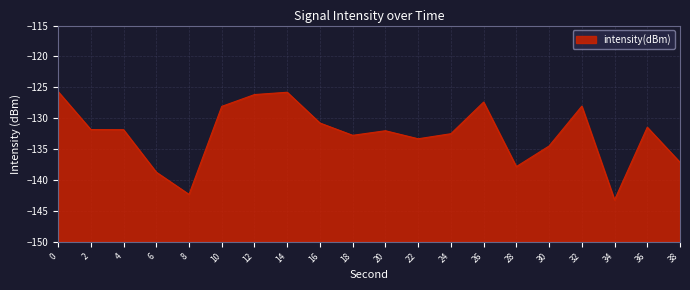

Rank the categories by value from highest to lowest.

0, 14, 12, 26, 32, 10, 16, 36, 2, 4, 20, 24, 18, 22, 30, 38, 28, 6, 8, 34